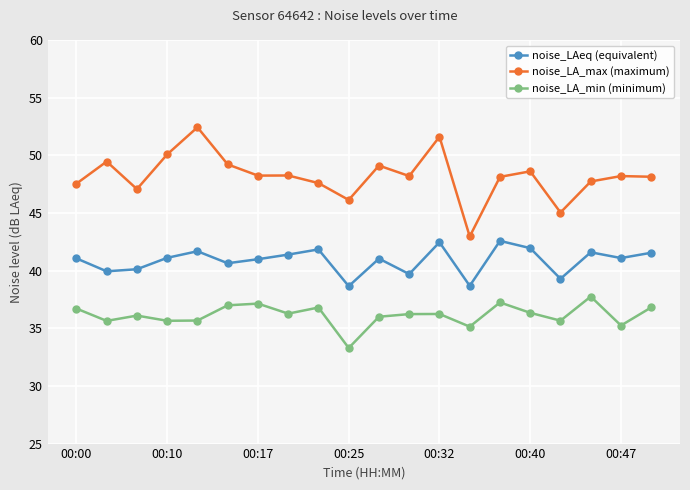

True or false: noise_LA_min (minimum) has more than 0 points higher than both neighbors.

True